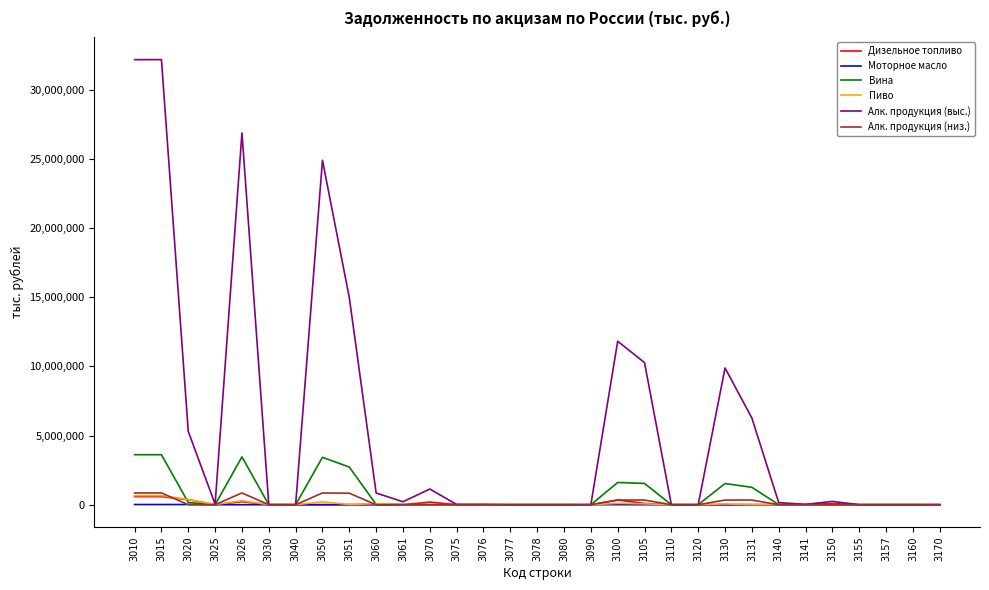

True or false: Пиво has more than 2 interior local peaks.

True